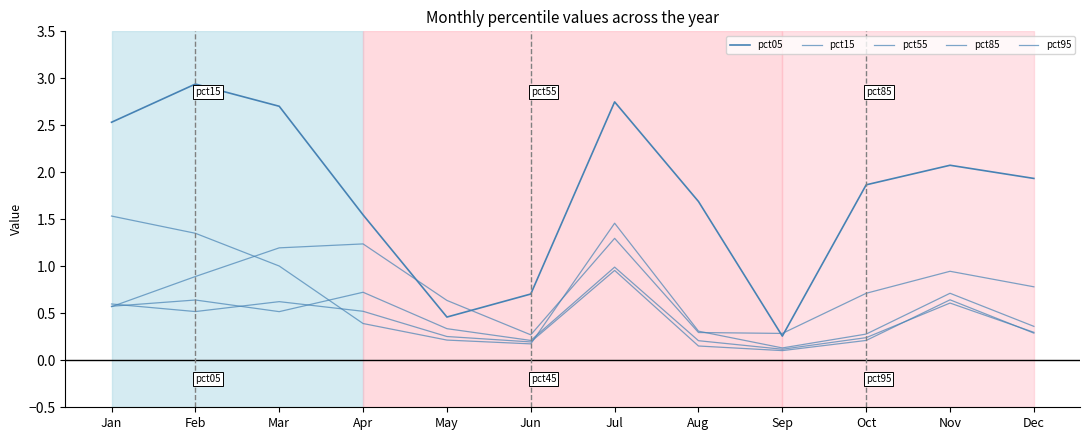

Reading left to right, extract all data points from this chart.

pct05: 2.5	2.9	2.7	1.5	0.5	0.7	2.7	1.7	0.3	1.9	2.1	1.9
pct15: 1.5	1.4	1.0	0.4	0.2	0.2	1.5	0.3	0.1	0.3	0.7	0.4
pct55: 0.6	0.5	0.6	0.5	0.3	0.2	1.0	0.2	0.1	0.2	0.6	0.3
pct85: 0.6	0.6	0.5	0.7	0.3	0.2	1.0	0.2	0.1	0.2	0.6	0.3
pct95: 0.6	0.9	1.2	1.2	0.6	0.3	1.3	0.3	0.3	0.7	0.9	0.8